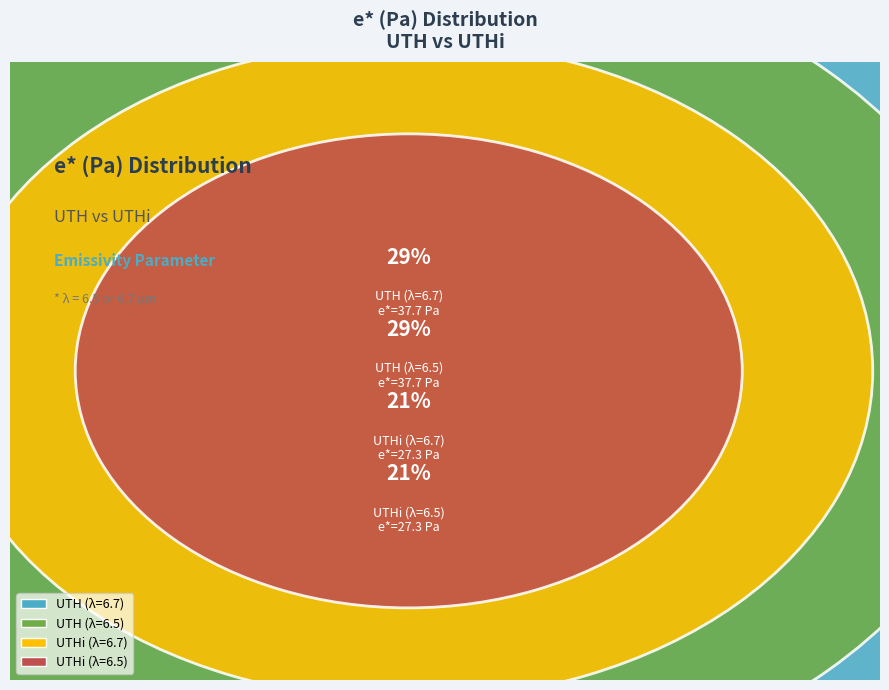

Rank the categories by value from lowest to highest.

UTHi (λ=6.7), UTHi (λ=6.5), UTH (λ=6.7), UTH (λ=6.5)